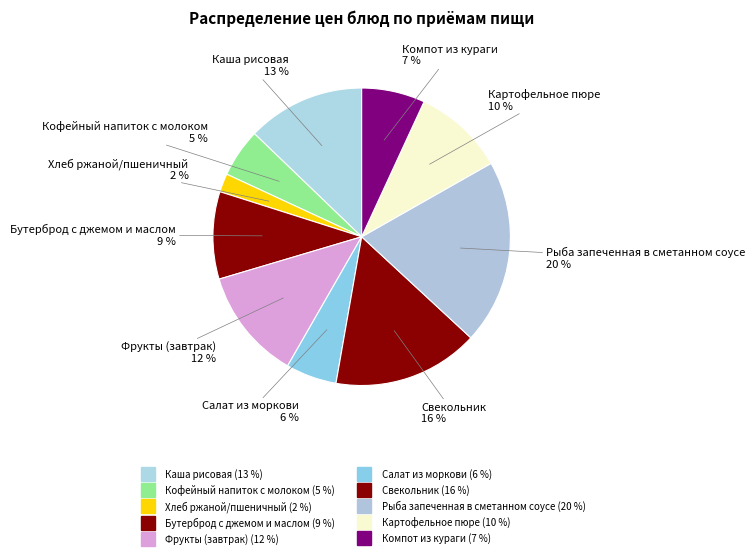

How many segments does this pie chart have?

10